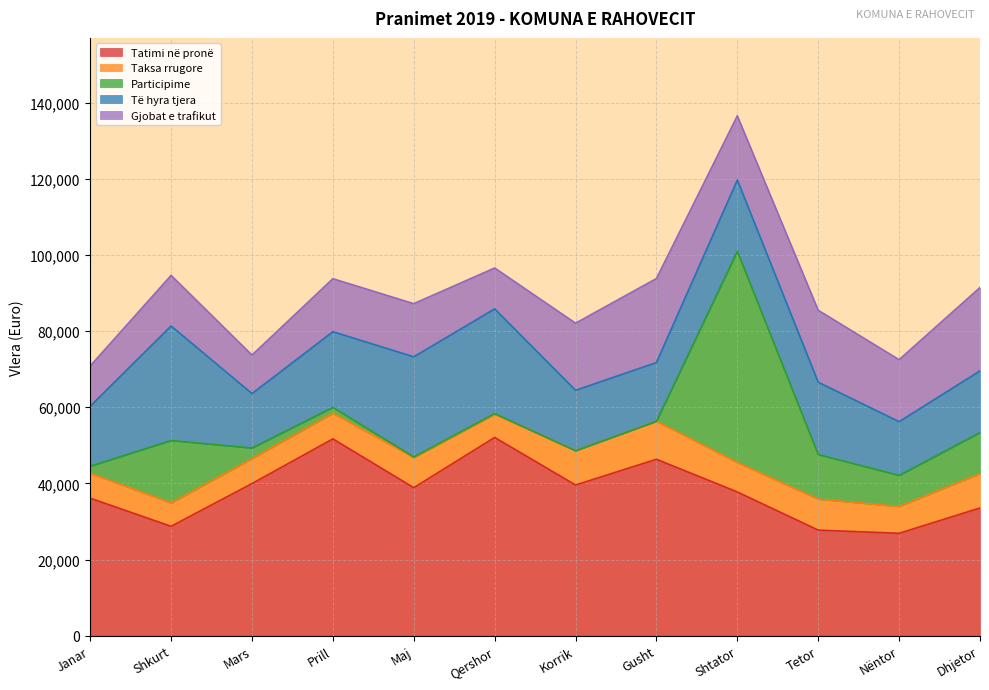

What is the difference between the Participime values at Mars and Gusht?

2792.1